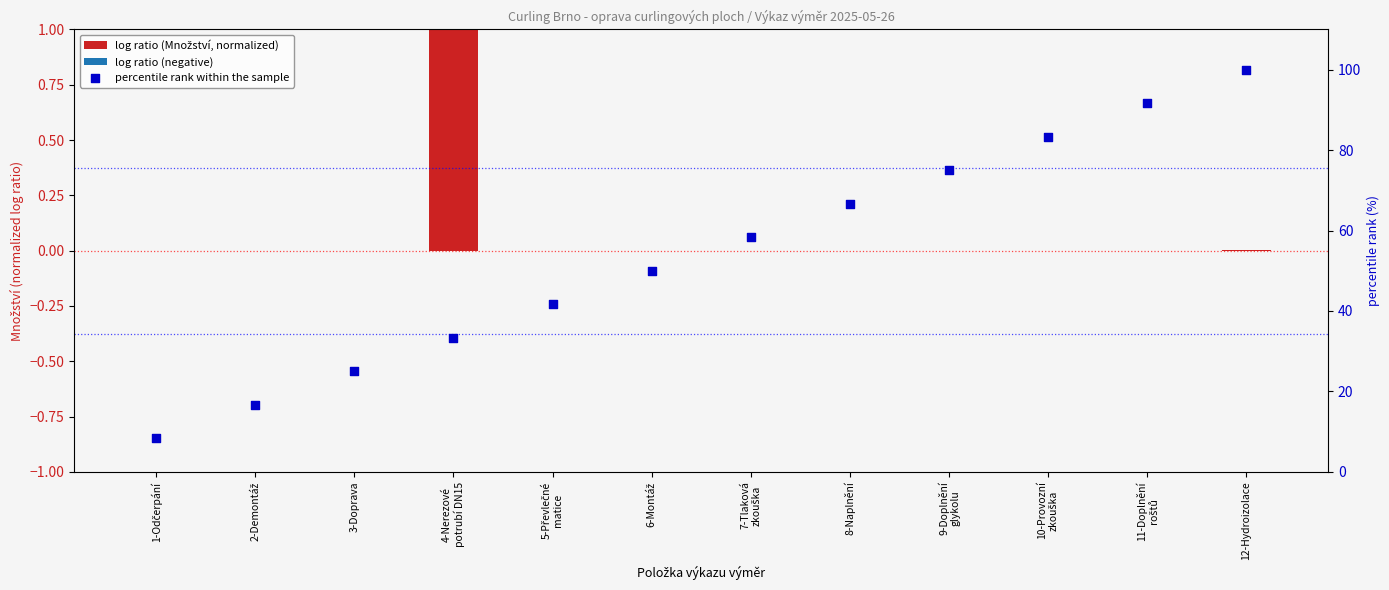

Which series has the largest total across all categories?

percentile rank within the sample